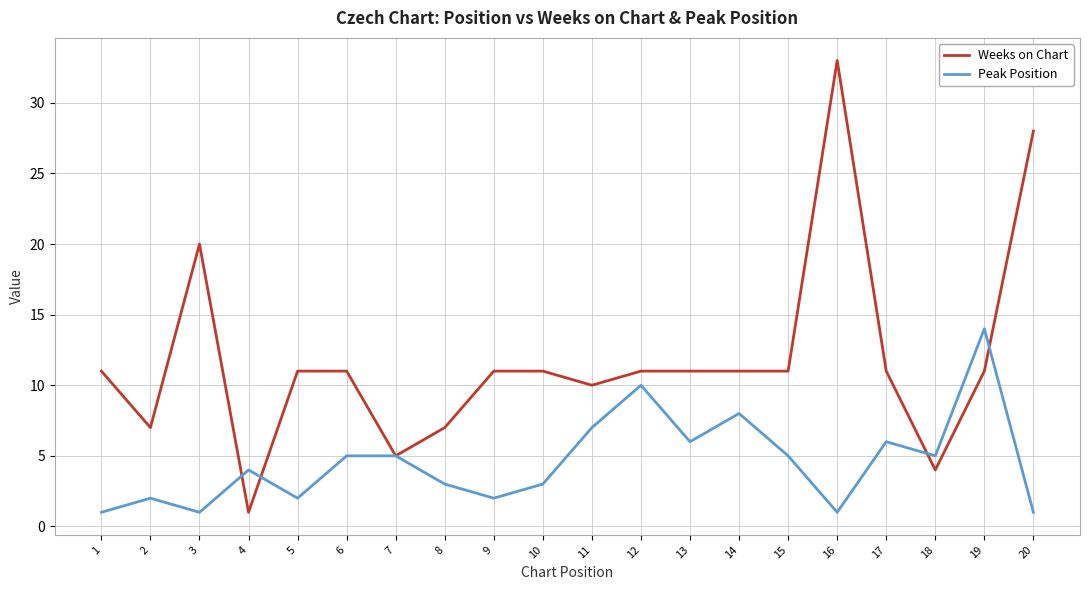

What are all the series names shown in the legend?

Weeks on Chart, Peak Position